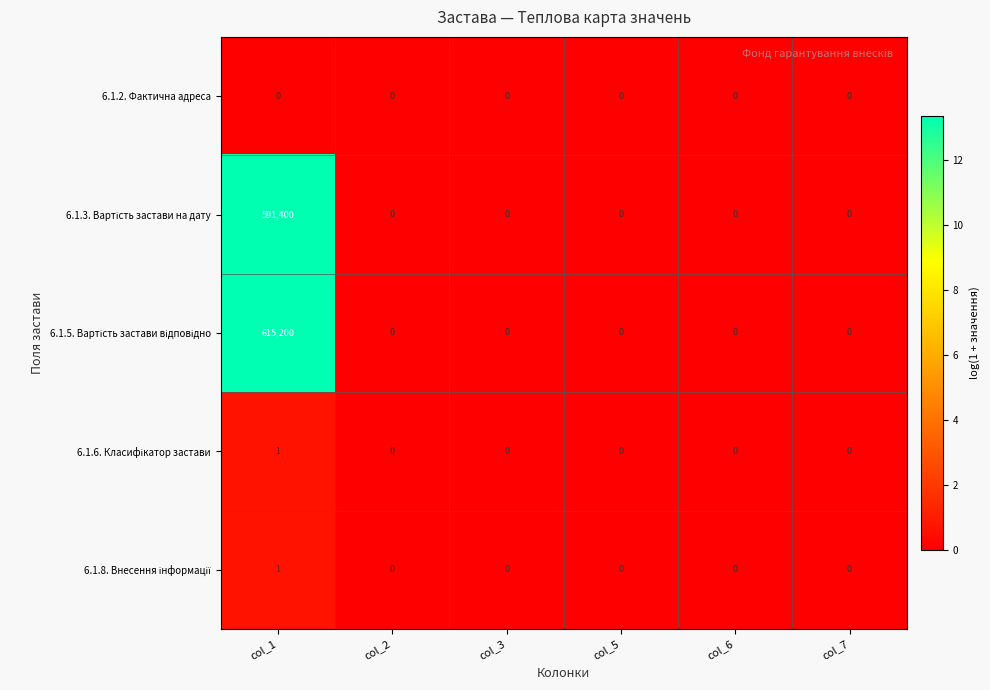

What is the maximum value shown in the chart?

615200